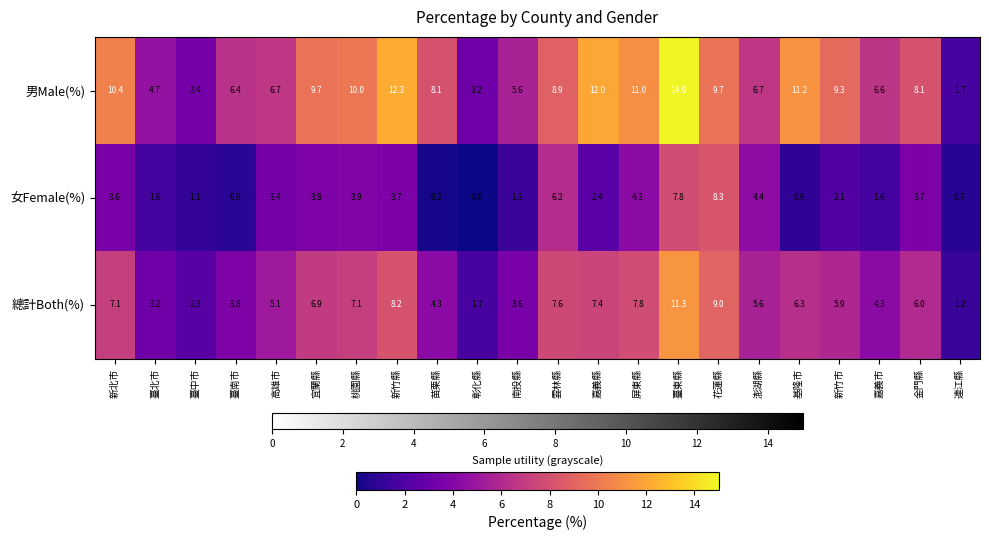

What is the difference between the highest and lowest values at 花蓮縣?

1.4